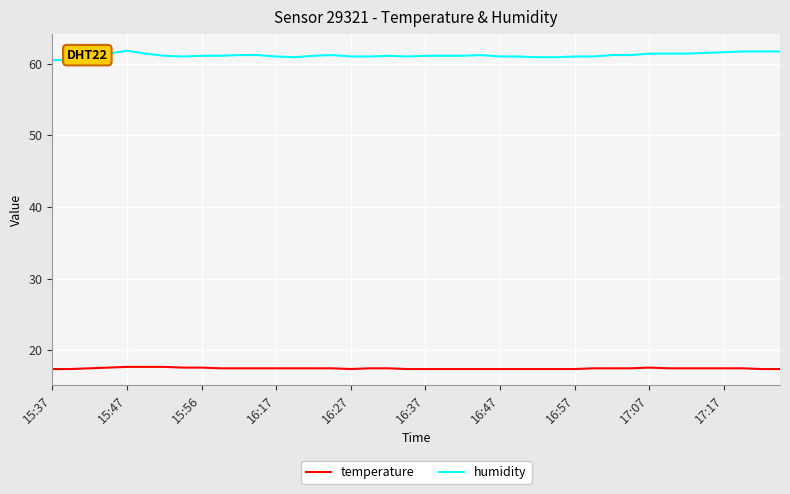

The value of temperature at 16:47 is 28.5. True or false?

False